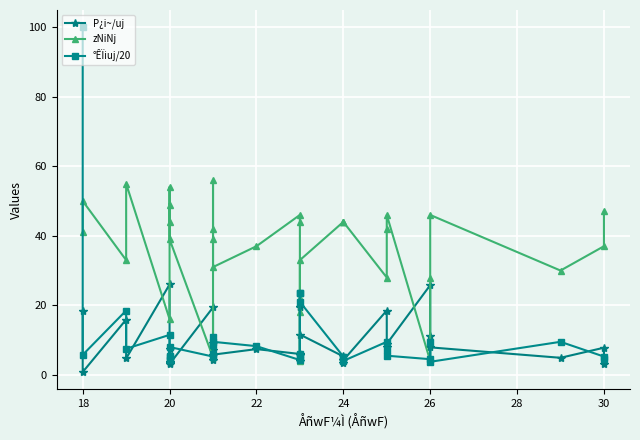

What is the sum of all zNiNj values?

1198.0